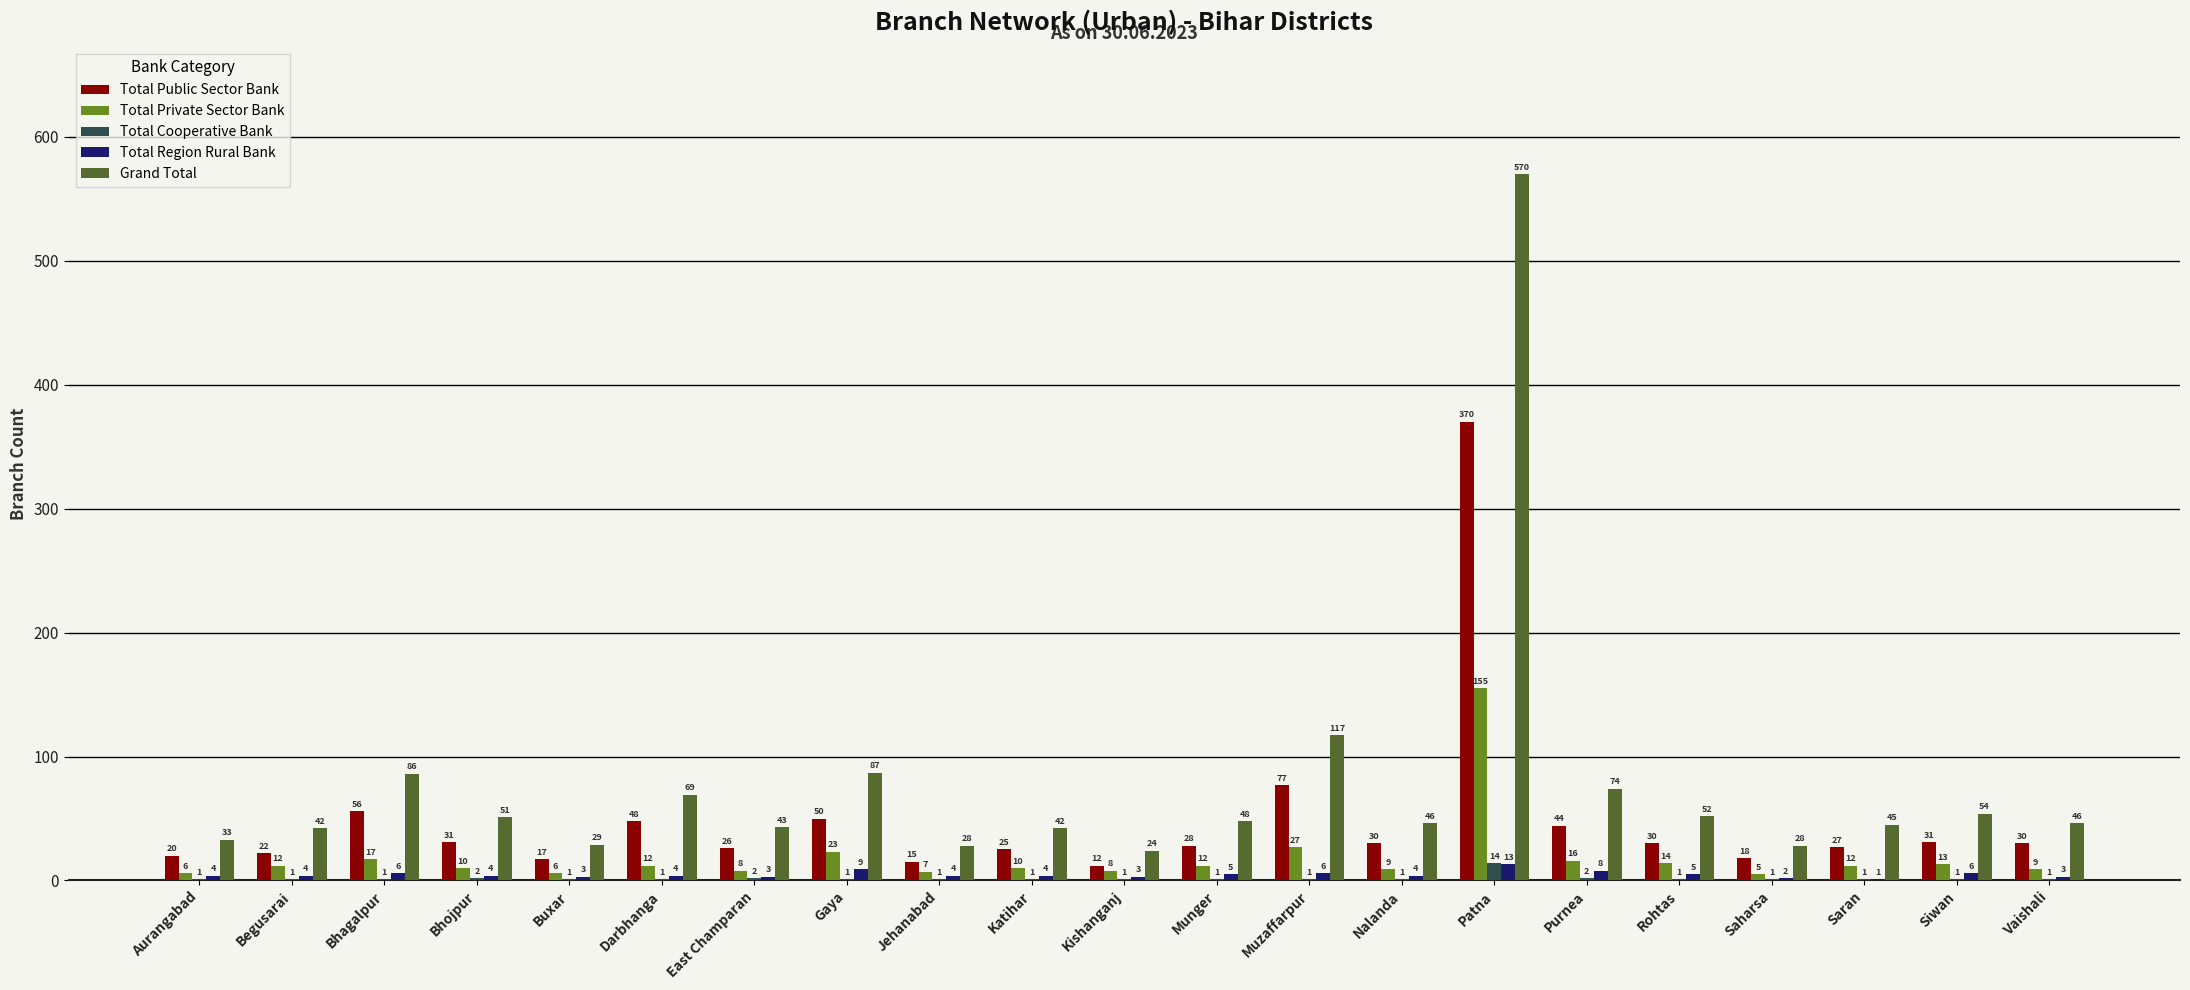

Are the bars grouped side by side (vs. stacked)?

Yes